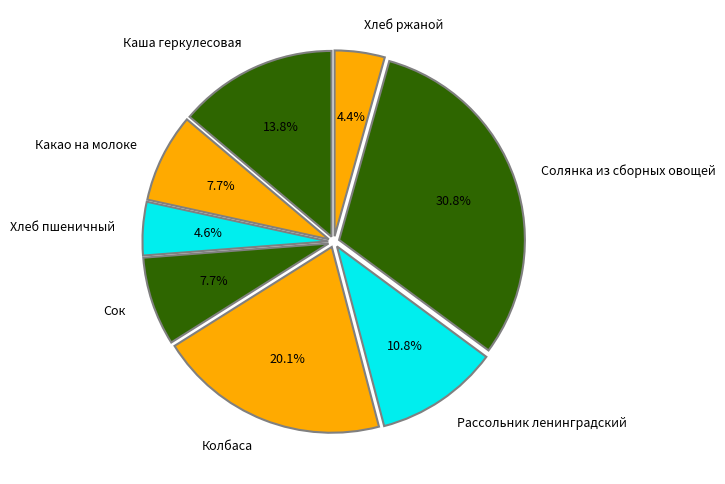

What is the ratio of the value at Сок to the value at Хлеб пшеничный?

1.7